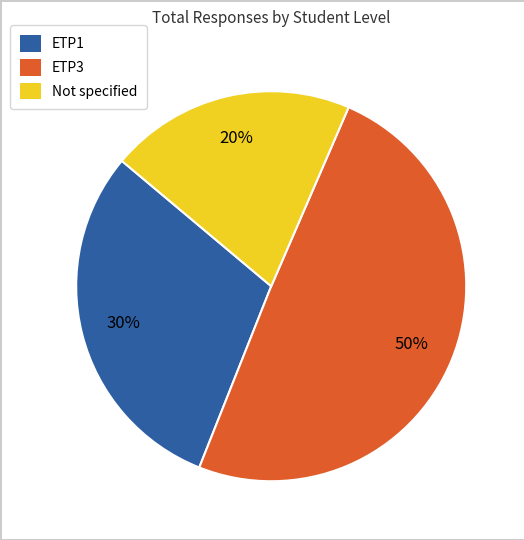

What percentage is the ETP3 slice, to the nearest percent?

50%